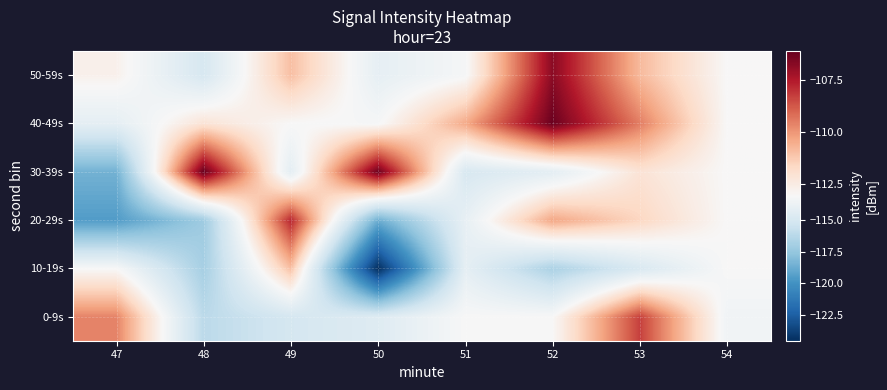

Reading right to left, extract all data points from this chart.

0-9s: 54=-113.5	53=-108.3	52=-113.1	51=-113.1	50=-114.5	49=-115.1	48=-116.1	47=-109.6
10-19s: 54=-113.1	53=-114.8	52=-116.7	51=-114.1	50=-124.5	49=-111.0	48=-116.9	47=-113.1
20-29s: 54=-113.1	53=-111.6	52=-110.4	51=-114.0	50=-118.7	49=-107.8	48=-117.2	47=-119.5
30-39s: 54=-113.1	53=-112.1	52=-114.2	51=-114.9	50=-106.2	49=-114.2	48=-106.1	47=-118.5
40-49s: 54=-113.1	53=-109.5	52=-106.2	51=-110.4	50=-113.2	49=-113.1	48=-112.1	47=-114.1
50-59s: 54=-113.1	53=-110.8	52=-106.8	51=-113.2	50=-114.1	49=-111.0	48=-114.9	47=-112.7